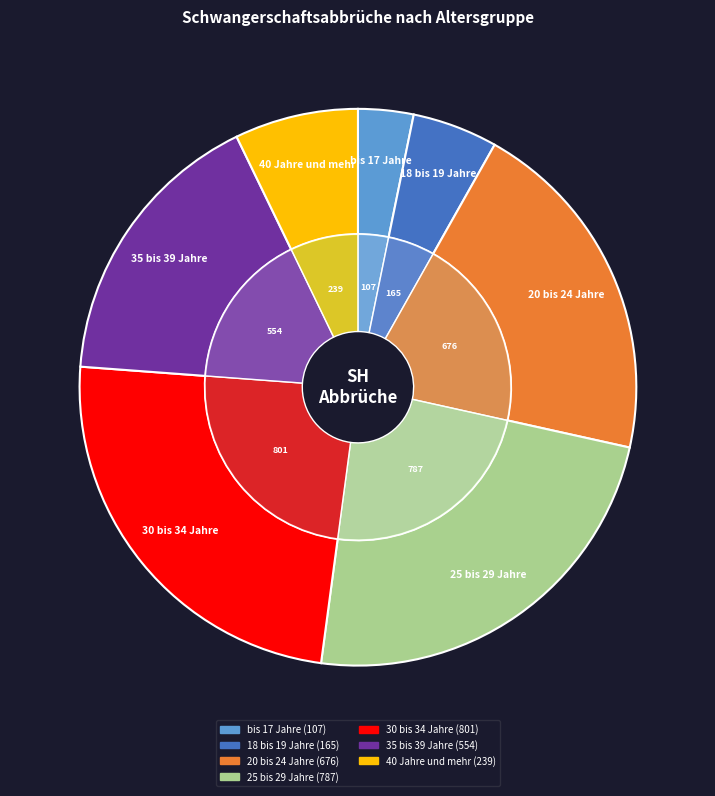

Does any single category account for the majority?

No